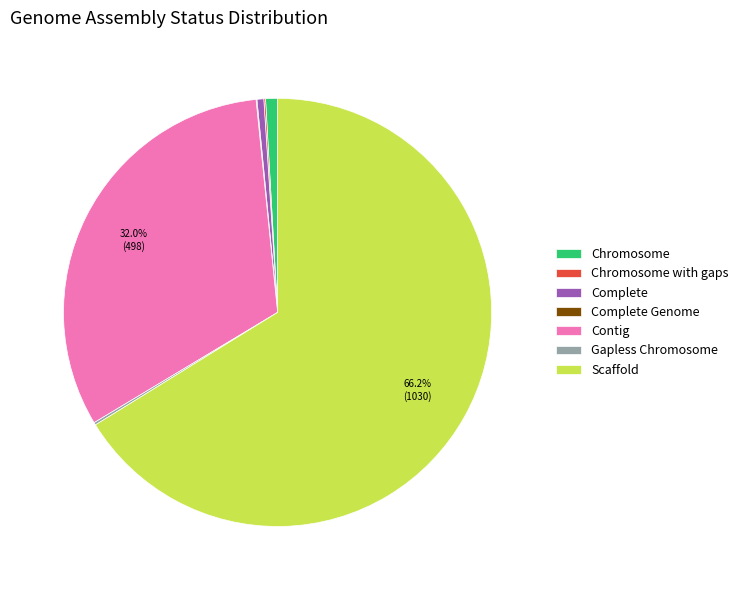

To the nearest percent, what portion does Scaffold represent?

66%